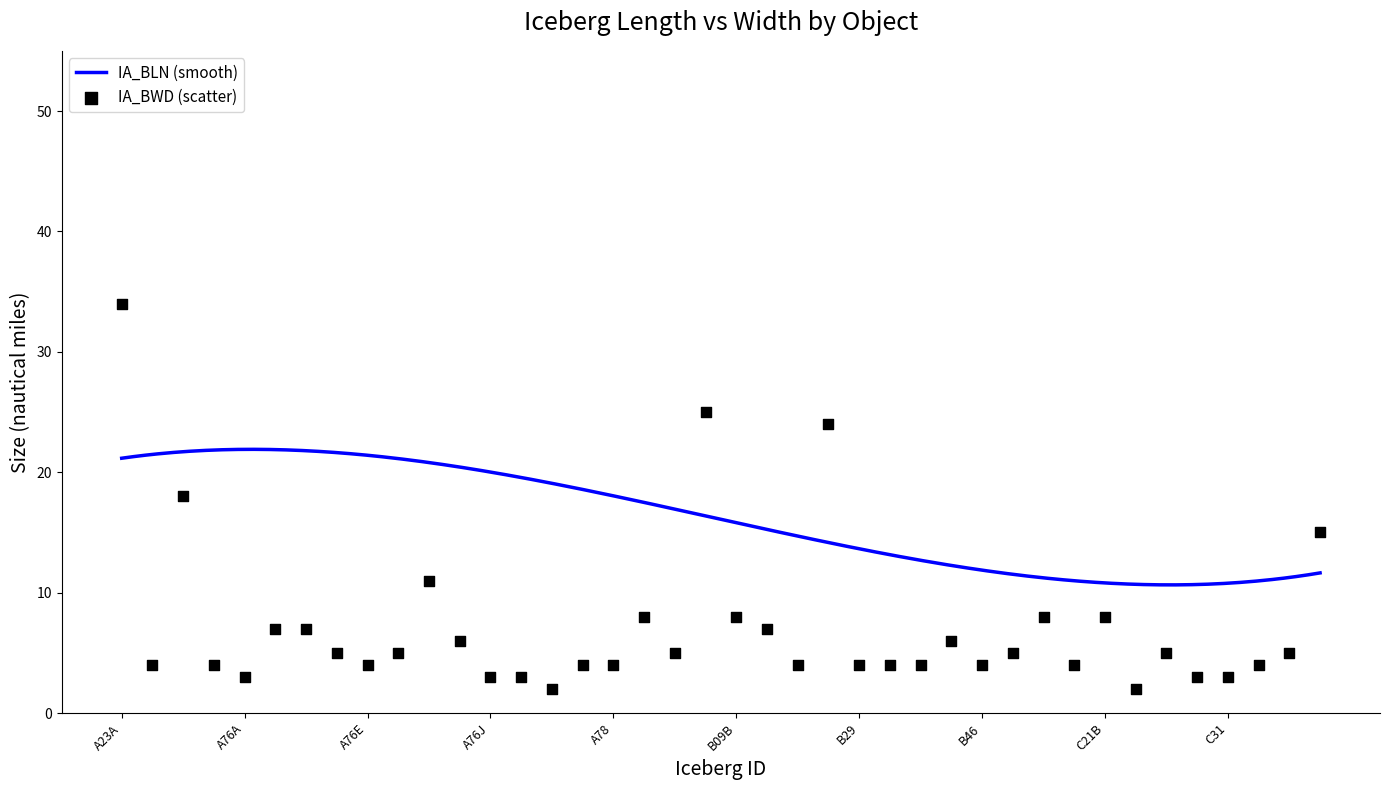

Approximately how many times larger is the value at A80A compared to C36?

0.5